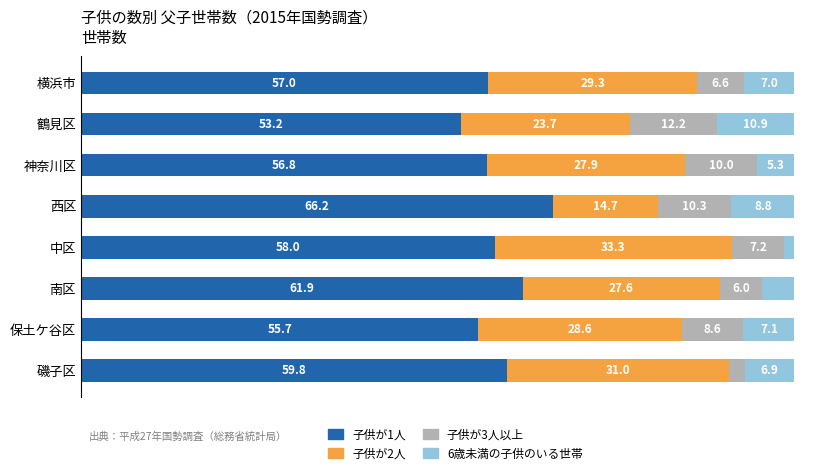

At which label does 子供が1人 reach its minimum?

鶴見区